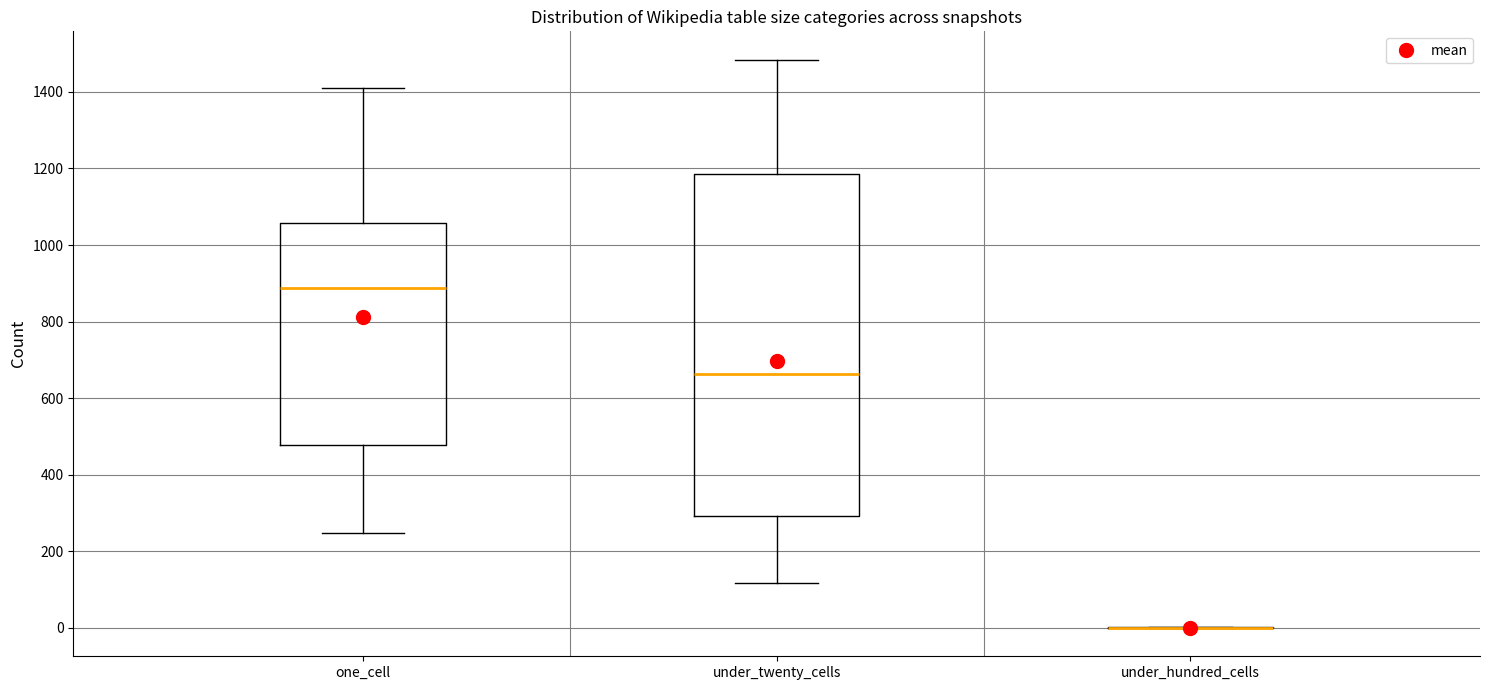

Where does the lower whisker of the box for one_cell end on the y-axis? The values are not printed on the chart, so give them approximately, as read against the axis.

240